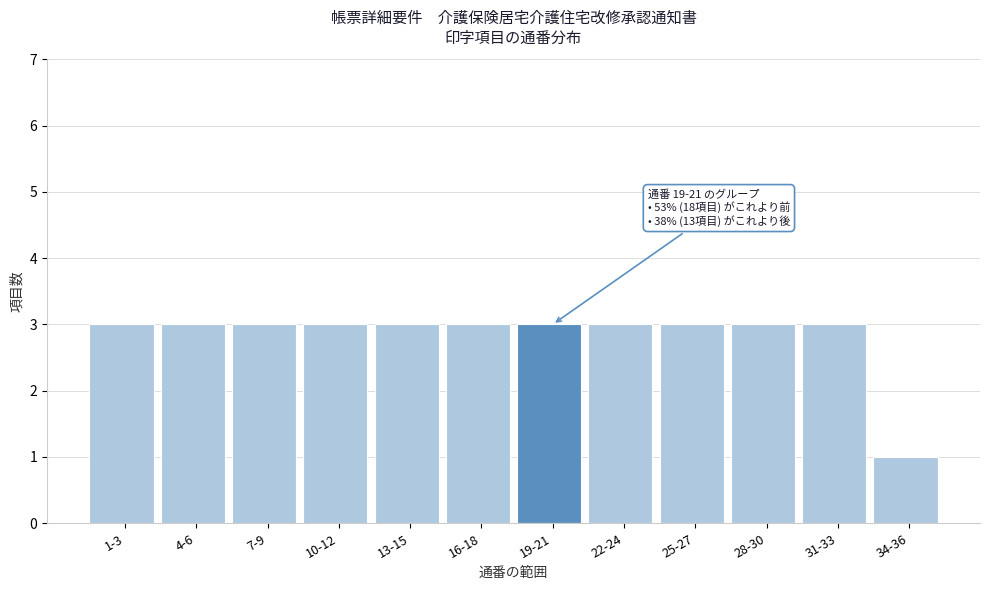

Reading left to right, list all the values displayed in this chart.

3	3	3	3	3	3	3	3	3	3	3	1